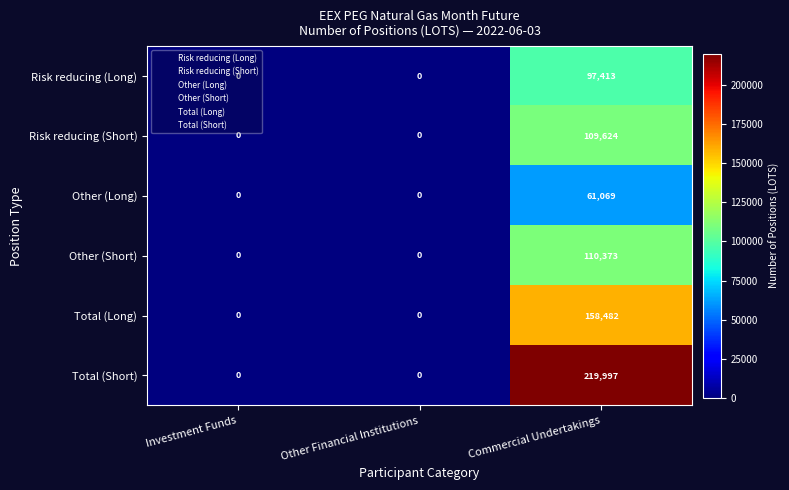

What is the maximum value shown in the chart?

219997